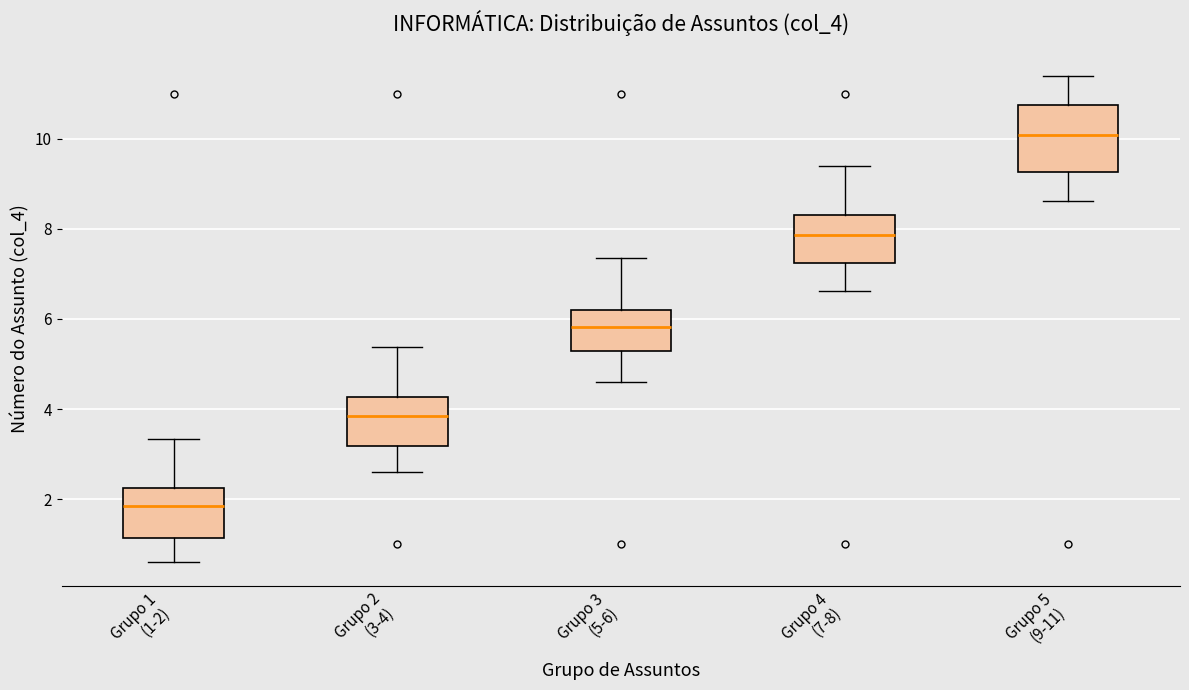

Where does the lower whisker of the box for Grupo 3 (5-6) end on the y-axis? The values are not printed on the chart, so give them approximately, as read against the axis.

4.6